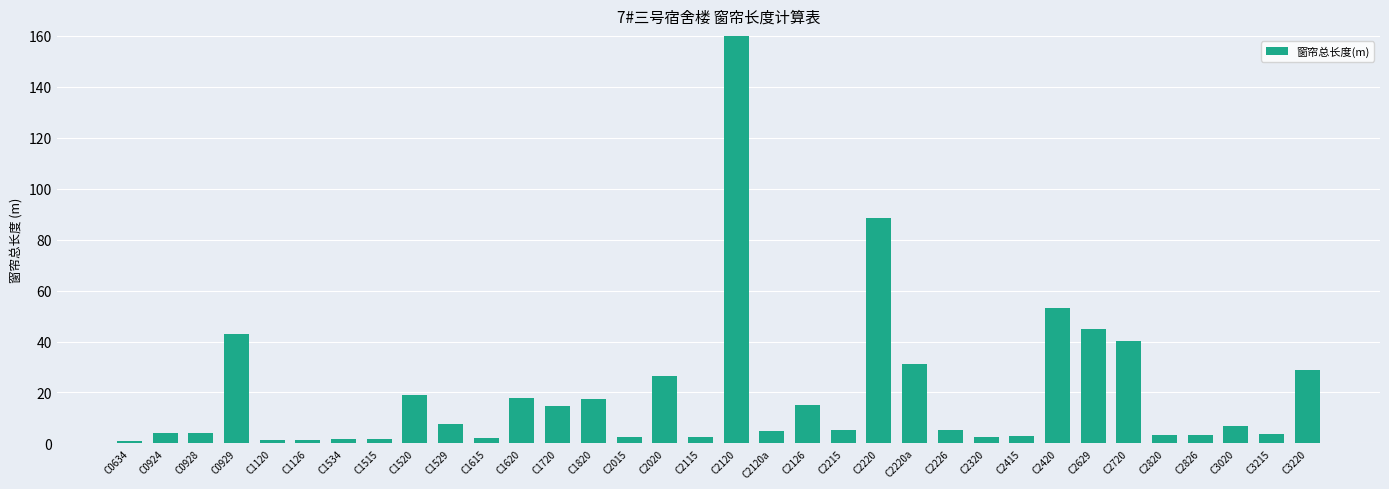

The chart shows a value of 5.2 at C2215. True or false?

True